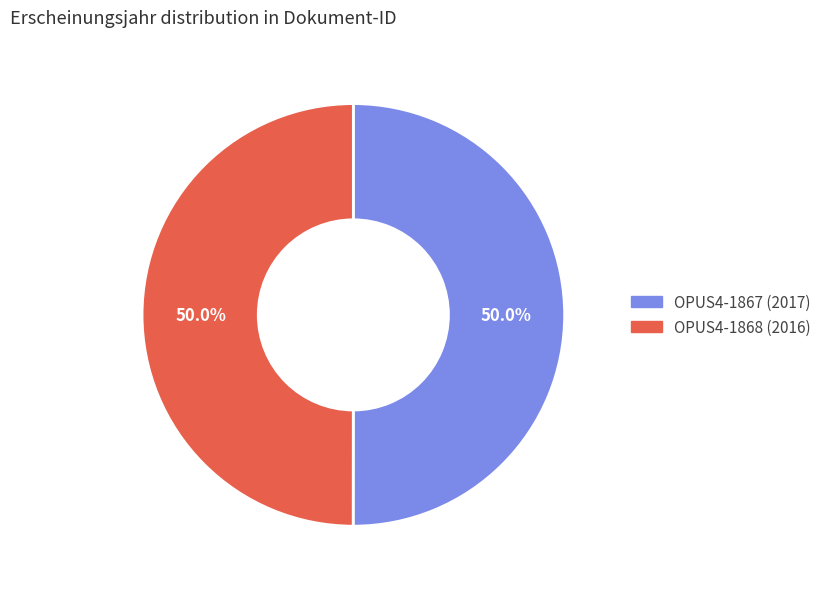

How much of the chart is everything except OPUS4-1867 (2017)?

50.0%